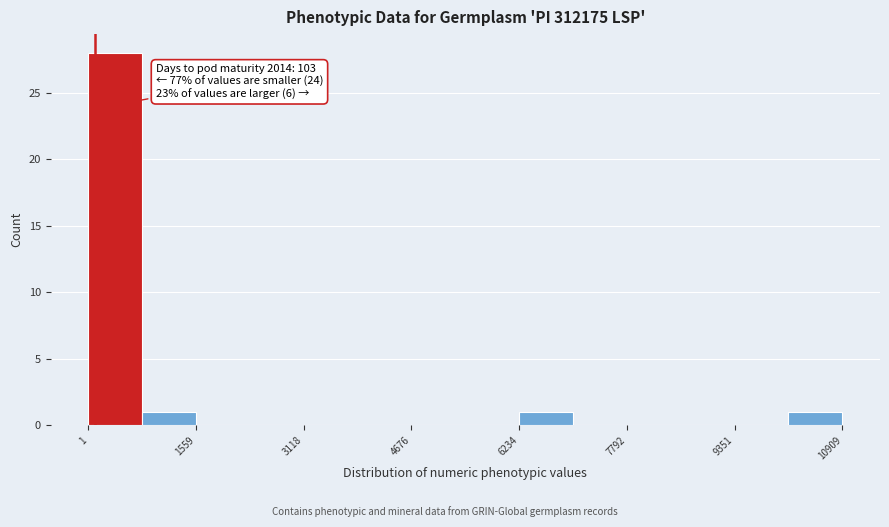

Read against the x-axis, roughly where is the centre of the tallest bar?

400